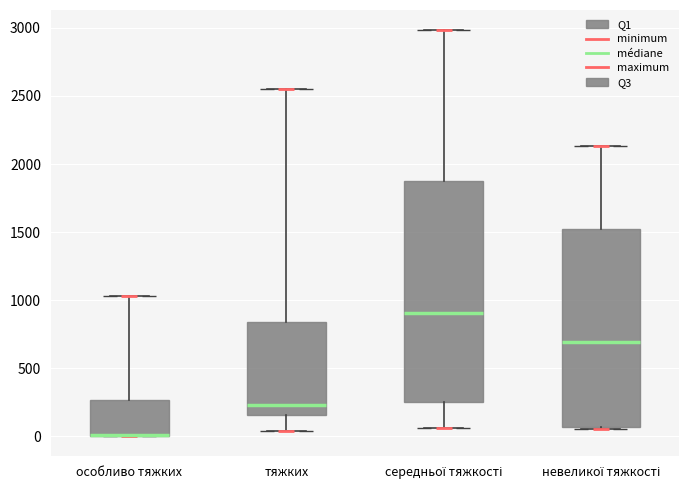

Reading left to right, transcribe this box plot: for each box, give where its median line is, the range the box spans, and where its two whiskers end, as read against the y-axis. The values are not printed on the chart, so give them approximately, as read against the axis.

особливо тяжких: median 0 (drawn on the box's lower edge), box 0 to 250, whiskers 0 to 1050
тяжких: median 250, box 150 to 850, whiskers 50 to 2550
середньої тяжкості: median 900, box 250 to 1900, whiskers 50 to 3000
невеликої тяжкості: median 700, box 50 to 1500, whiskers 50 to 2150